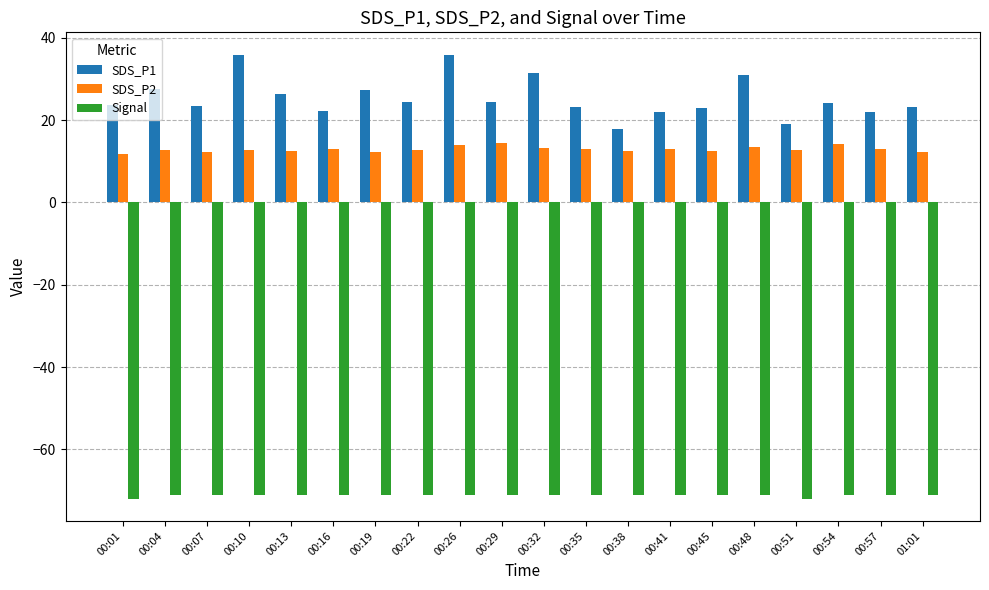

Which series has the largest total across all categories?

SDS_P1